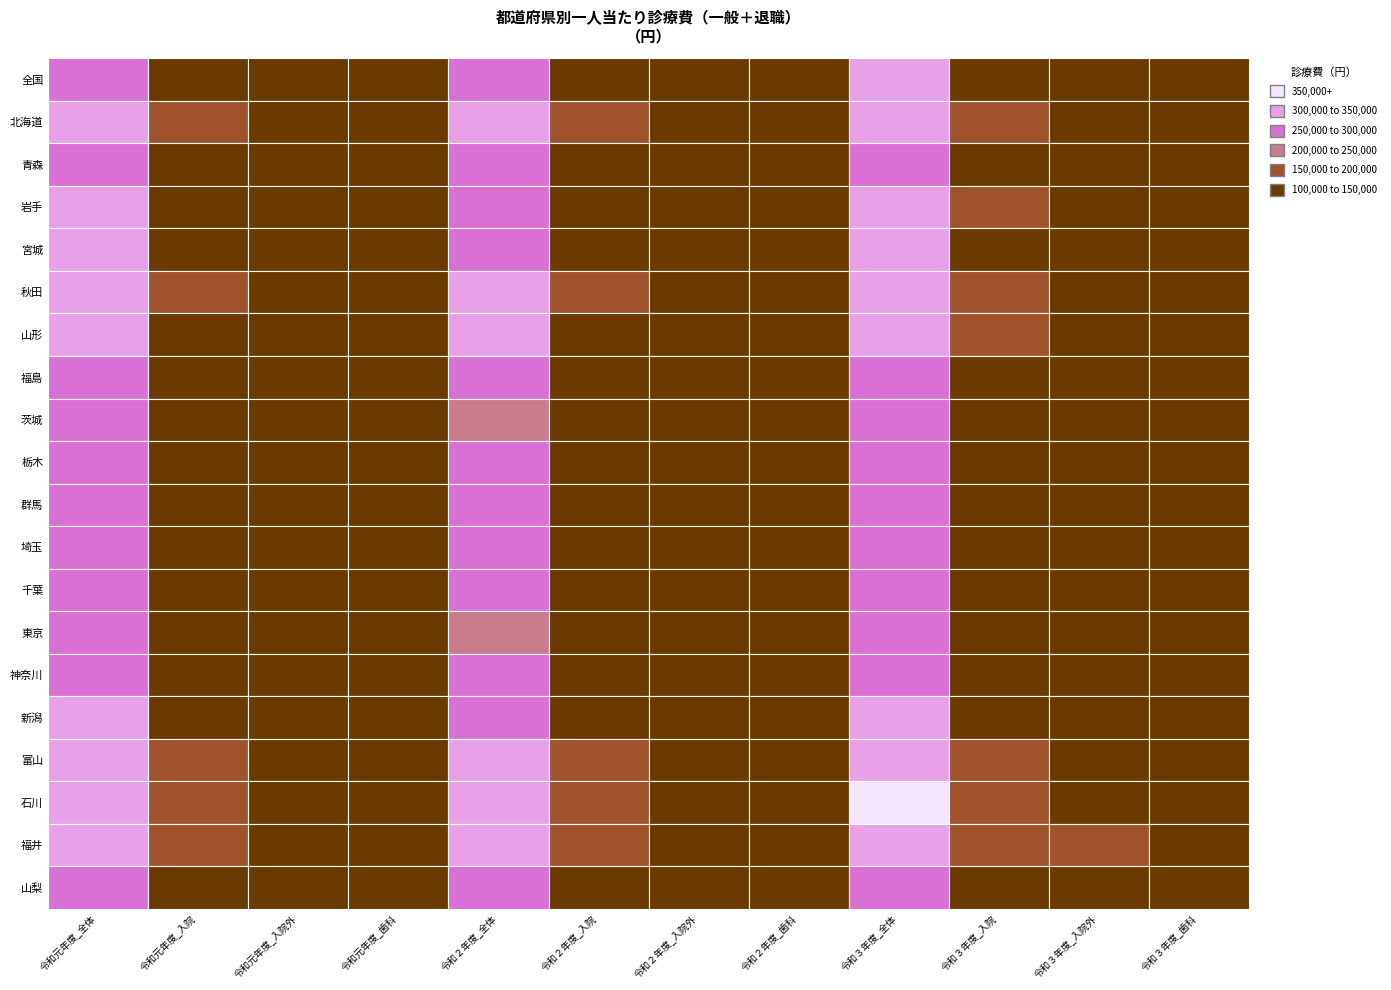

What is the sum of all 埼玉 values?

1615304